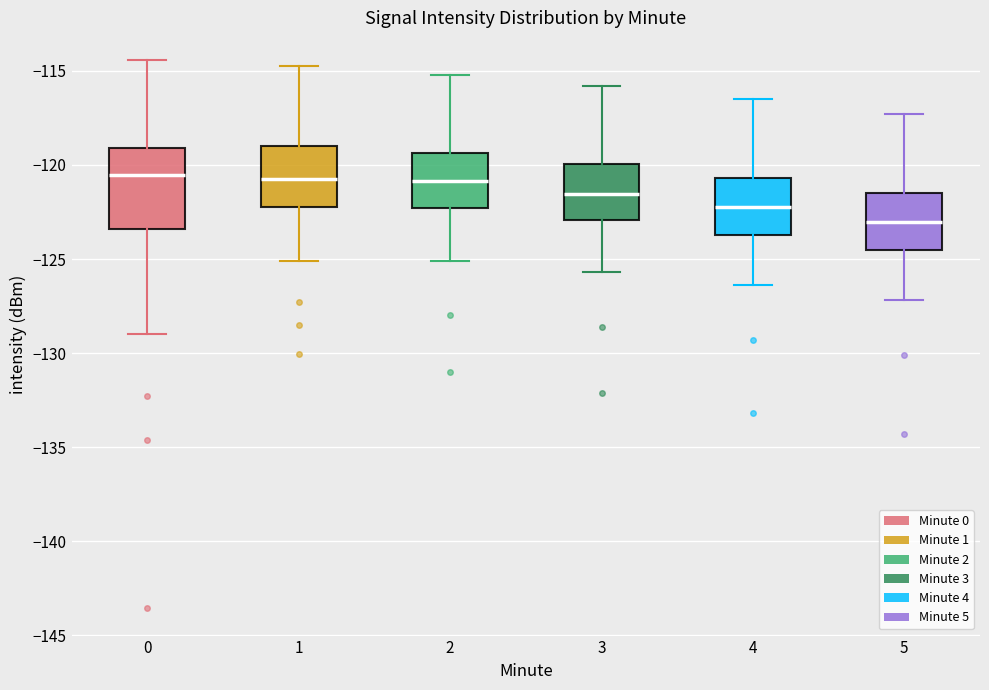

Reading left to right, read every box against the y-axis: the position of its median line, the range the box covers, and the ends of its whiskers. The values are not printed on the chart, so give them approximately, as read against the axis.

0: median -120.5, box -123.5 to -119.0, whiskers -129.0 to -114.5
1: median -120.5, box -122.0 to -119.0, whiskers -125.0 to -114.5
2: median -121.0, box -122.5 to -119.5, whiskers -125.0 to -115.0
3: median -121.5, box -123.0 to -120.0, whiskers -125.5 to -116.0
4: median -122.0, box -123.5 to -120.5, whiskers -126.5 to -116.5
5: median -123.0, box -124.5 to -121.5, whiskers -127.0 to -117.5